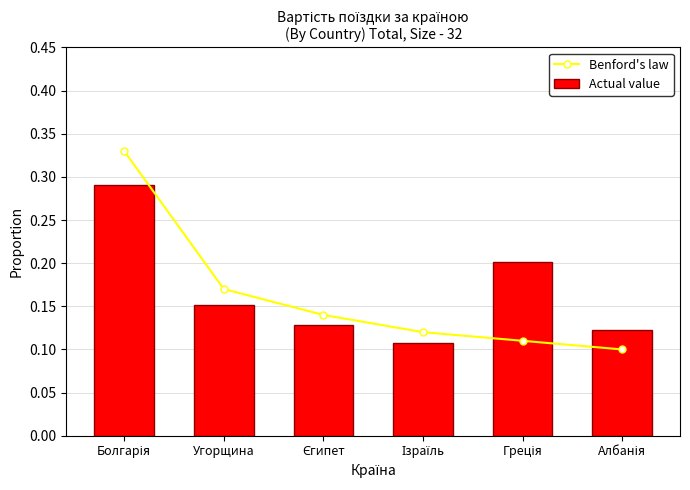

Is it true that Benford's law equals 0.1 at Єгипет?

True